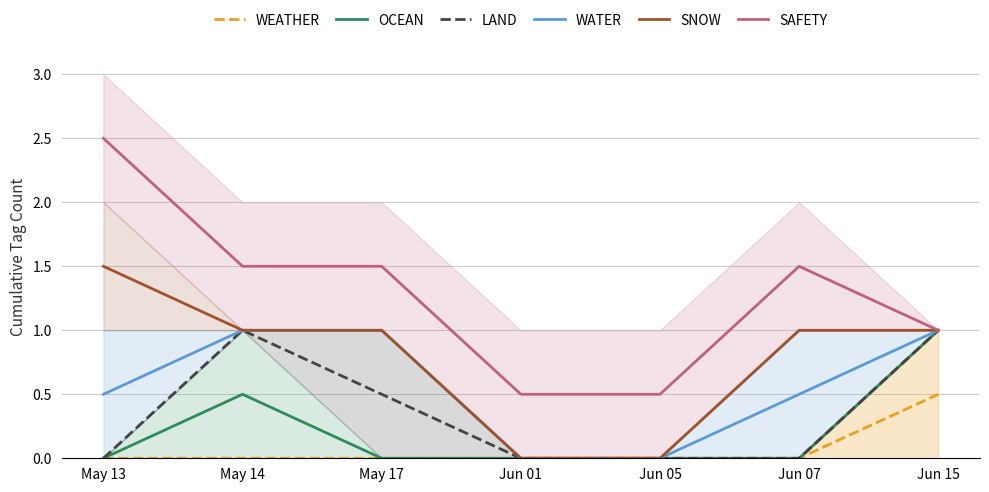

Reading right to left, list all the values displayed in this chart.

WEATHER: Jun 15=0.5	Jun 07=0.0	Jun 05=0.0	Jun 01=0.0	May 17=0.0	May 14=0.0	May 13=0.0
OCEAN: Jun 15=1.0	Jun 07=0.0	Jun 05=0.0	Jun 01=0.0	May 17=0.0	May 14=0.5	May 13=0.0
LAND: Jun 15=1.0	Jun 07=0.0	Jun 05=0.0	Jun 01=0.0	May 17=0.5	May 14=1.0	May 13=0.0
WATER: Jun 15=1.0	Jun 07=0.5	Jun 05=0.0	Jun 01=0.0	May 17=1.0	May 14=1.0	May 13=0.5
SNOW: Jun 15=1.0	Jun 07=1.0	Jun 05=0.0	Jun 01=0.0	May 17=1.0	May 14=1.0	May 13=1.5
SAFETY: Jun 15=1.0	Jun 07=1.5	Jun 05=0.5	Jun 01=0.5	May 17=1.5	May 14=1.5	May 13=2.5